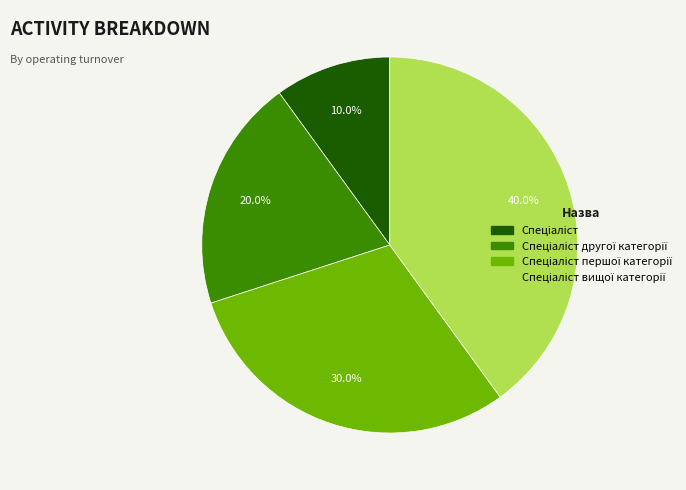

Does any single category account for the majority?

No